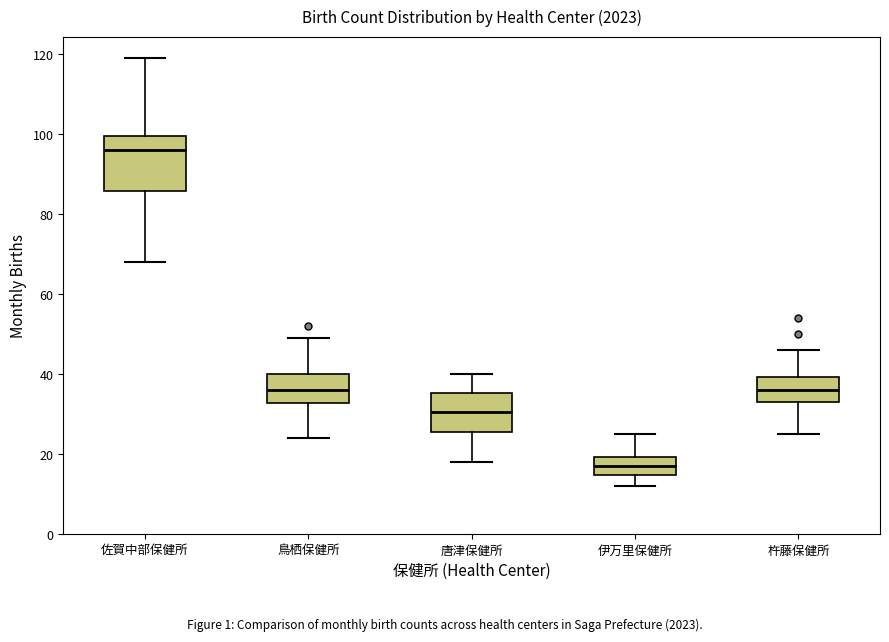

Where does the upper whisker of the box for 伊万里保健所 end on the y-axis? The values are not printed on the chart, so give them approximately, as read against the axis.

26